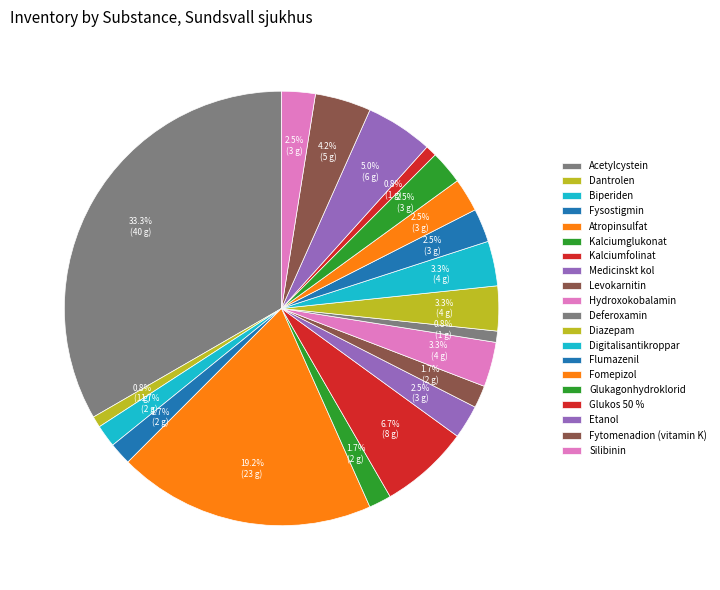

To the nearest percent, what is the difference between the Deferoxamin and Acetylcystein slice percentages?

32%